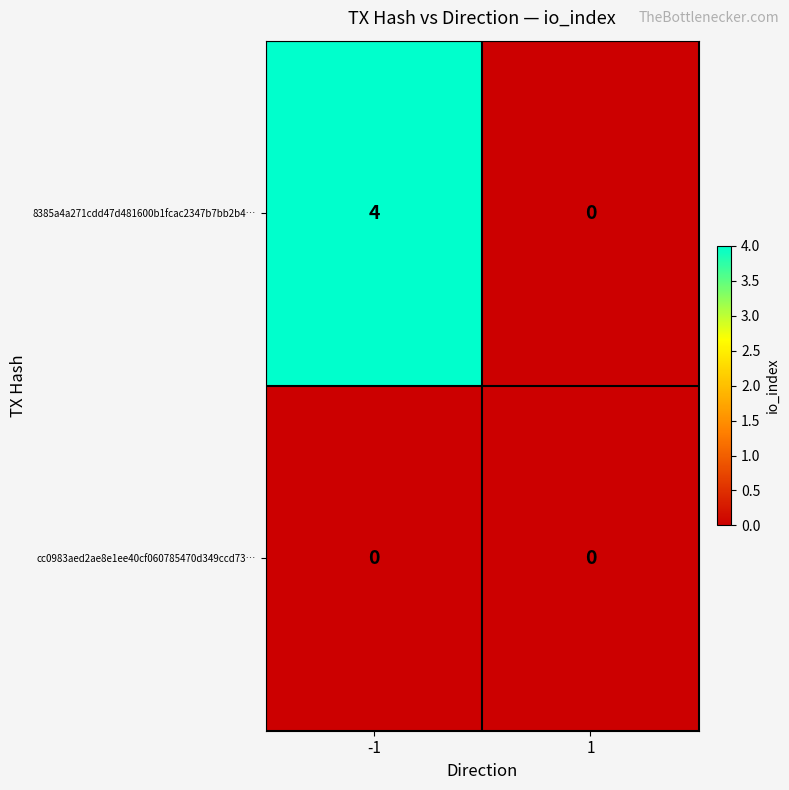

Reading left to right, list all the values displayed in this chart.

8385a4a271cdd47d481600b1fcac2347b7bb2b4…: -1=4	1=0
cc0983aed2ae8e1ee40cf060785470d349ccd73…: -1=0	1=0